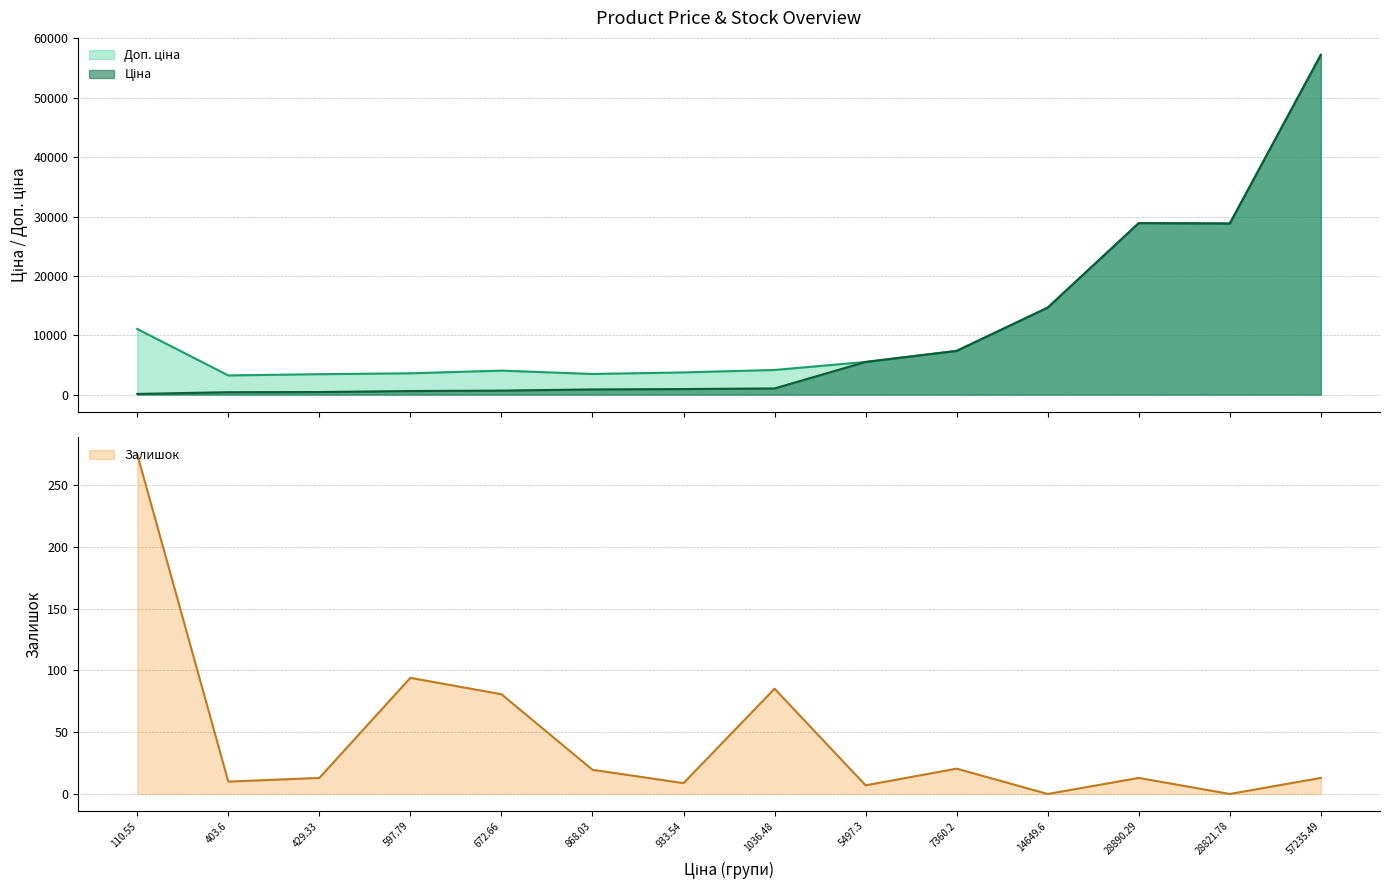

At which label does Залишок first exceed 13?

110.55